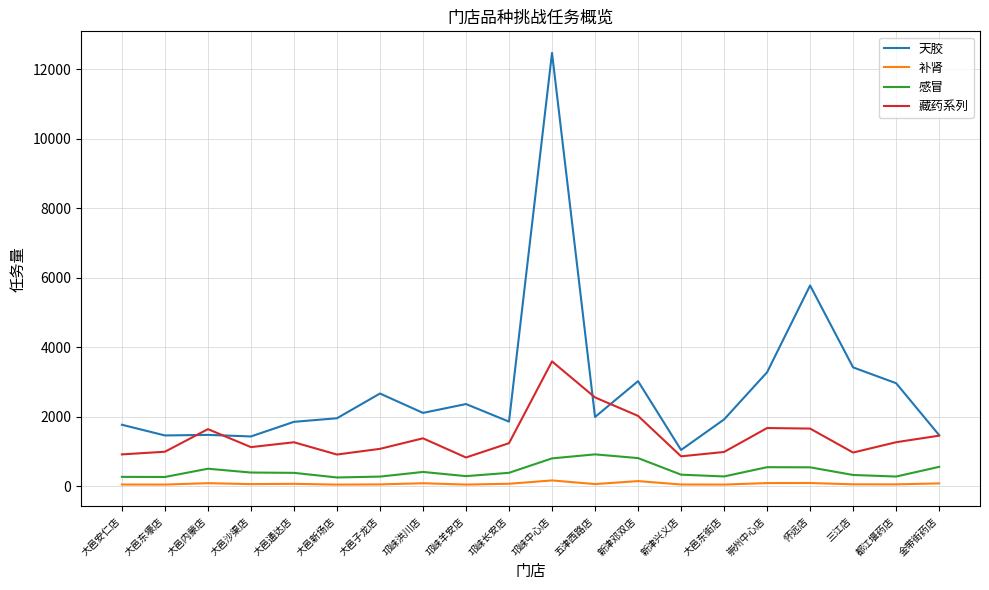

At which label is 天胶 closest to 6759?

怀远店